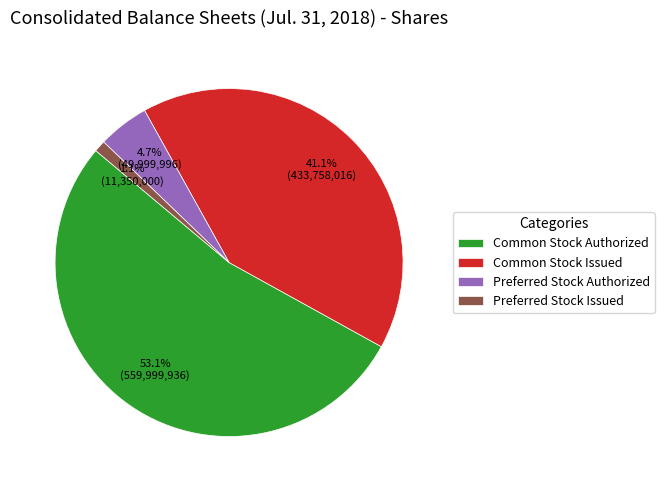

Is it true that Common Stock Authorized is 53% of the pie?

True